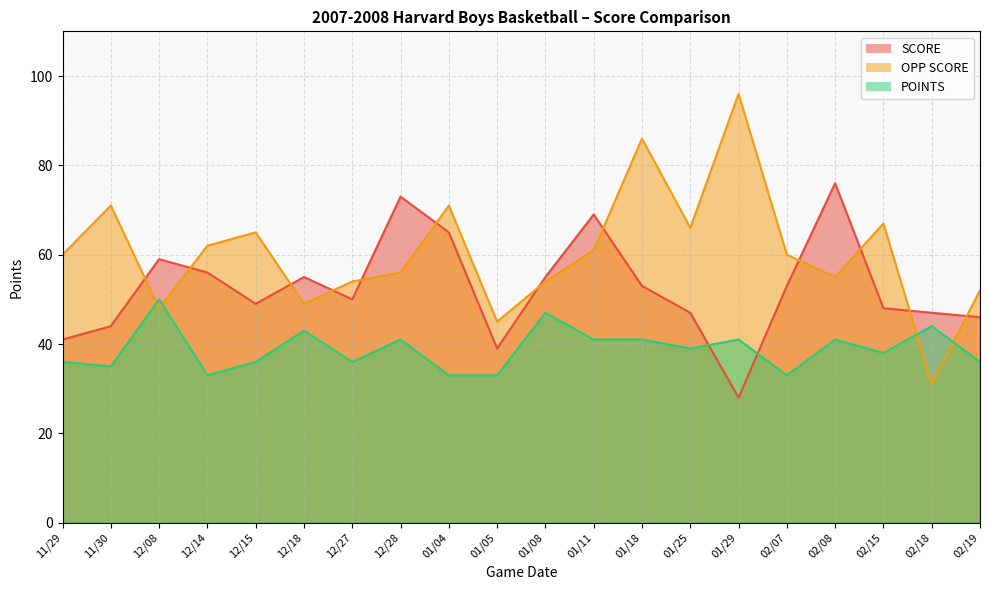

At which category does POINTS reach its first local peak?

12/08